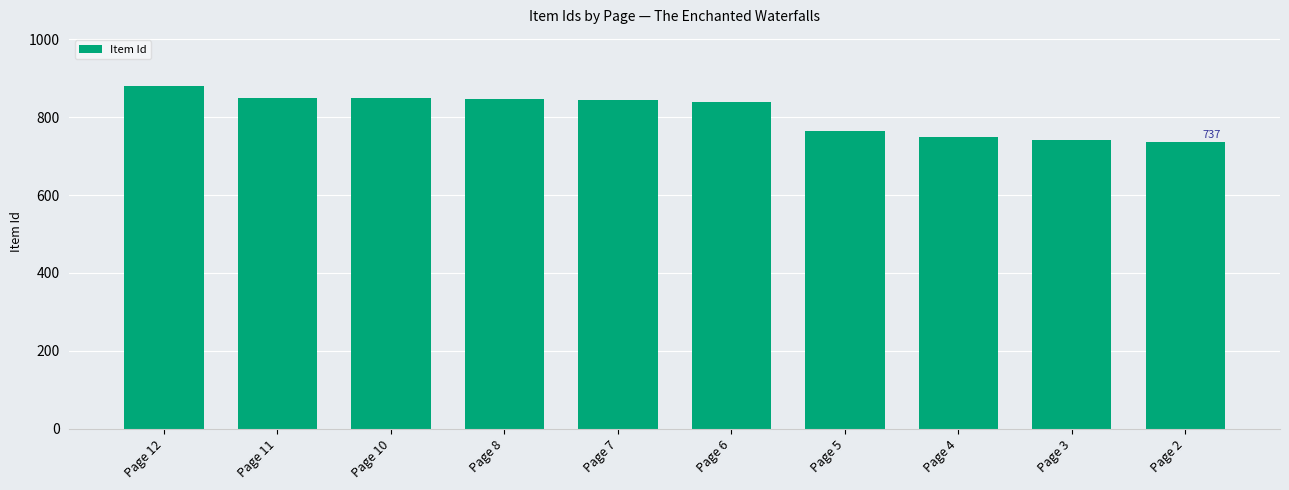

Are the bars horizontal?

No